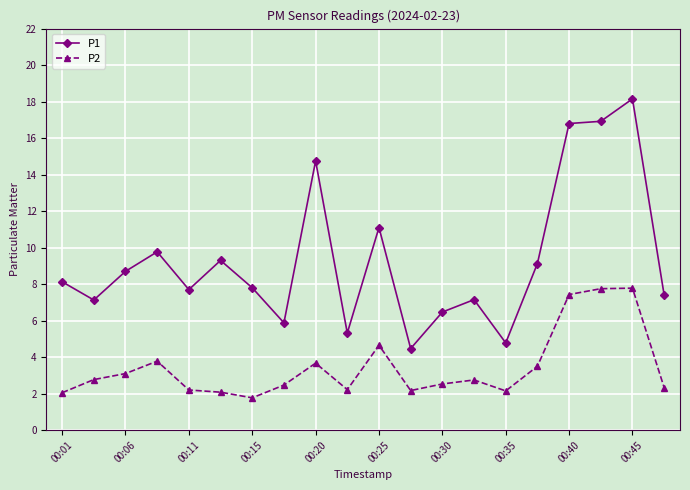

Which series has the widest spread of values?

P1